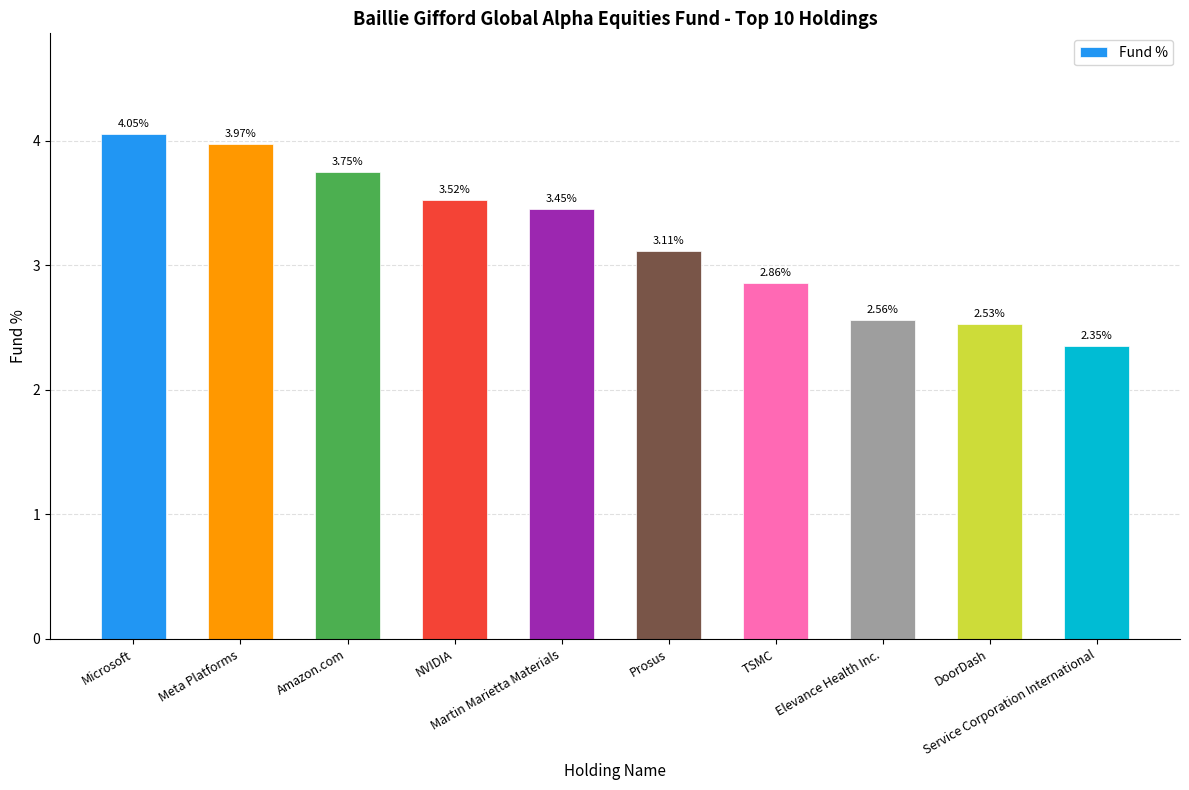

What is the ratio of the value at DoorDash to the value at TSMC?

0.9